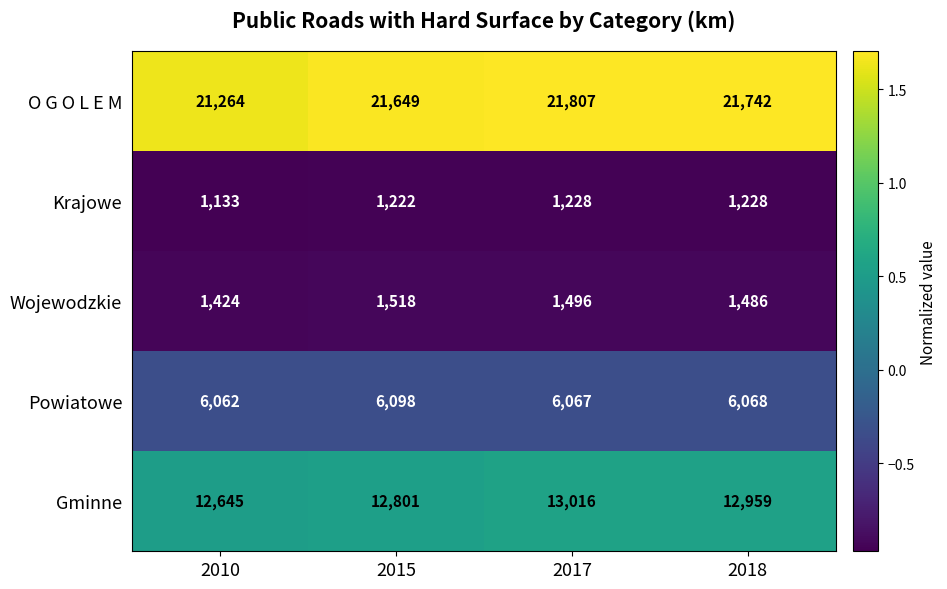

At which label does Wojewodzkie reach its peak?

2015